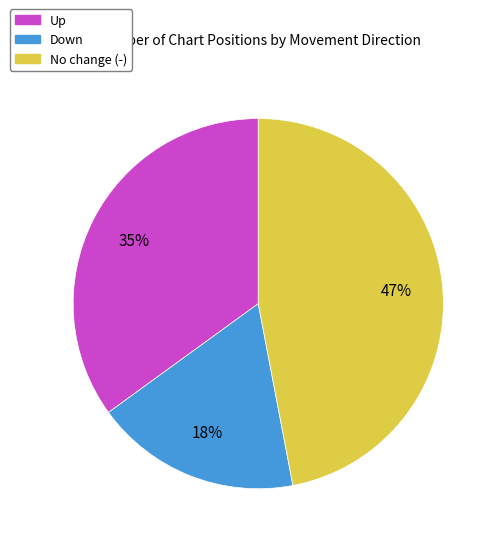

Count the number of slices in the pie.

3